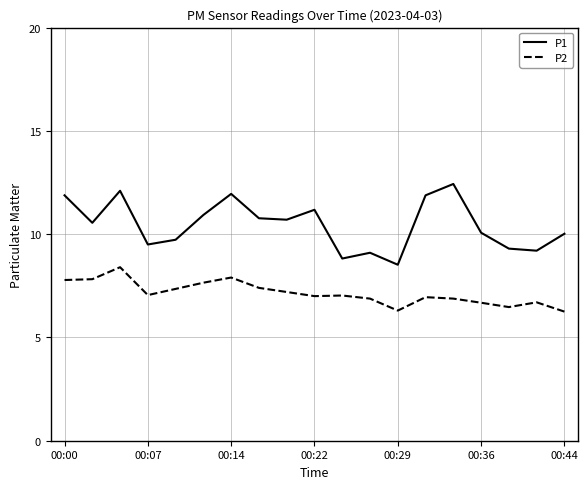

Rank the series by their maximum value, from highest to lowest.

P1, P2